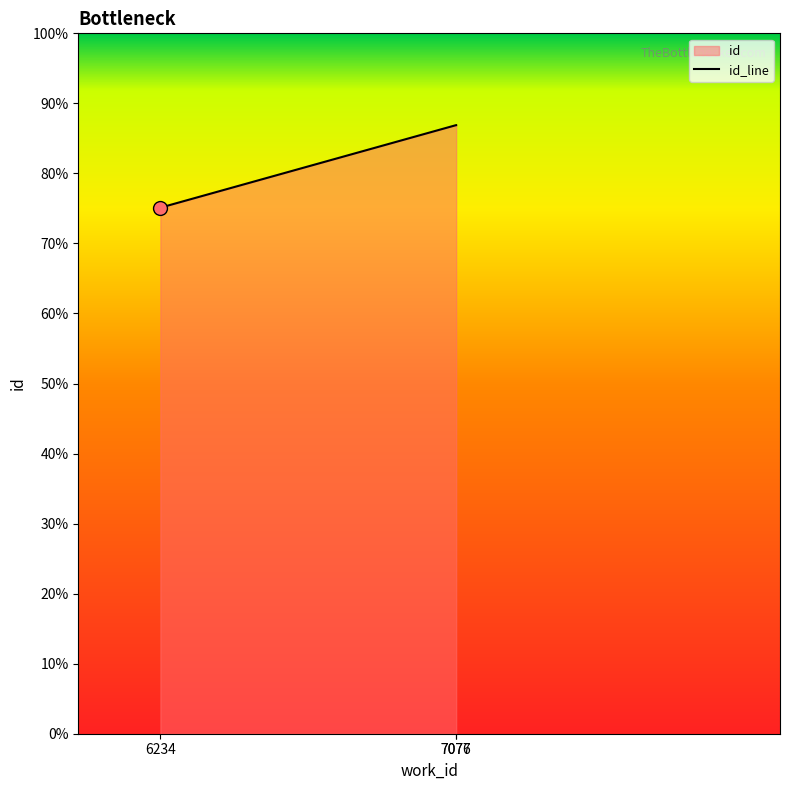

Rank the categories by value from lowest to highest.

6234, 7076, 7077